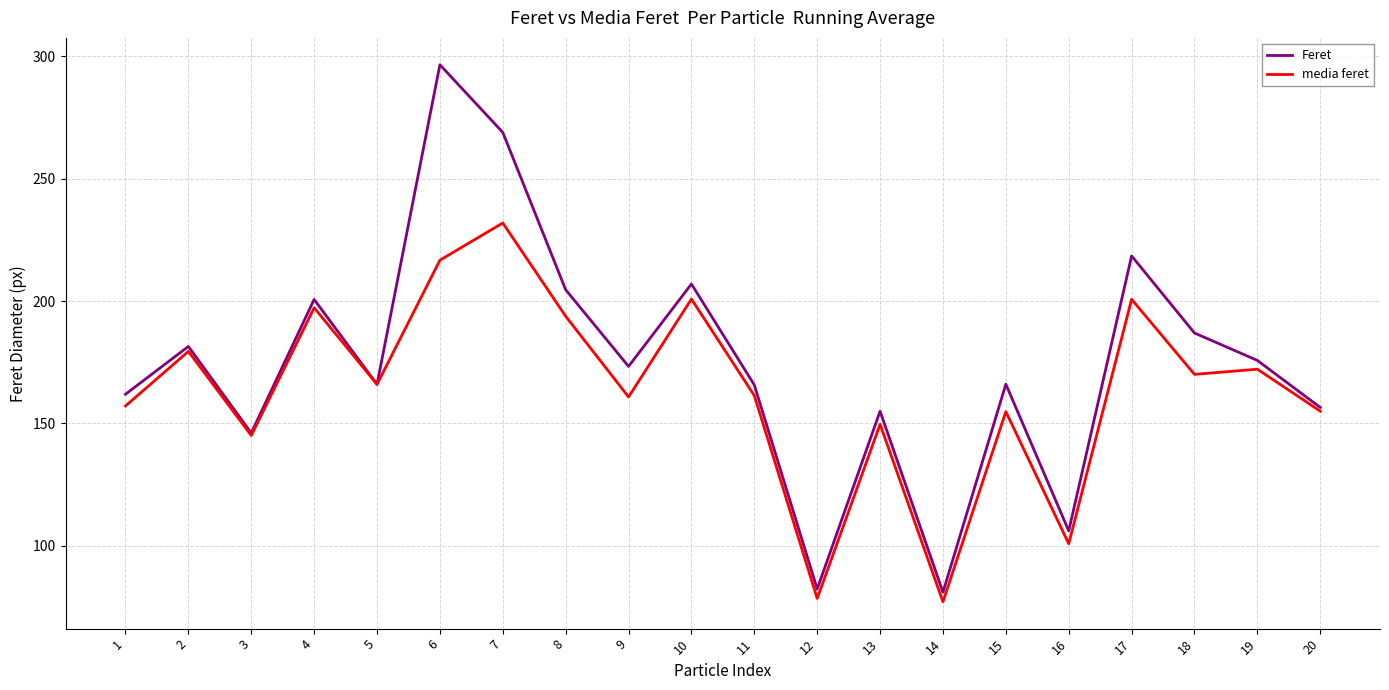

What is the sum of the Feret values at 6 and 2?

478.0